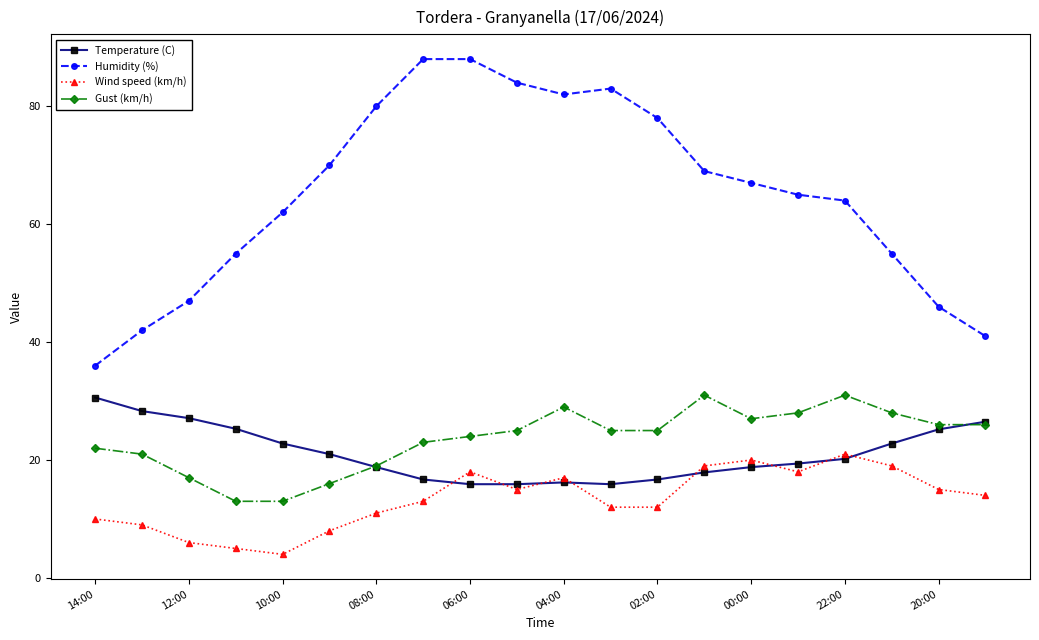

What is the difference between the maximum and minimum values in the Humidity (%) series?

52.0